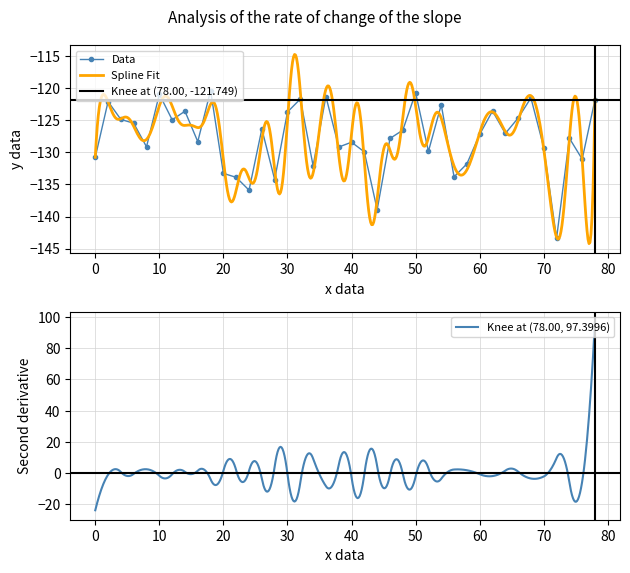

Reading left to right, extract all data points from this chart.

-130.8	-122.1	-124.9	-125.4	-129.1	-120.9	-124.9	-123.6	-128.3	-120.3	-133.3	-133.9	-135.9	-126.3	-134.2	-123.7	-121.7	-132.1	-121.3	-129.2	-128.4	-129.9	-138.9	-127.8	-126.5	-120.7	-129.8	-122.6	-133.8	-131.8	-127.2	-123.5	-127.0	-124.6	-121.5	-129.2	-143.4	-127.8	-131.1	-121.7